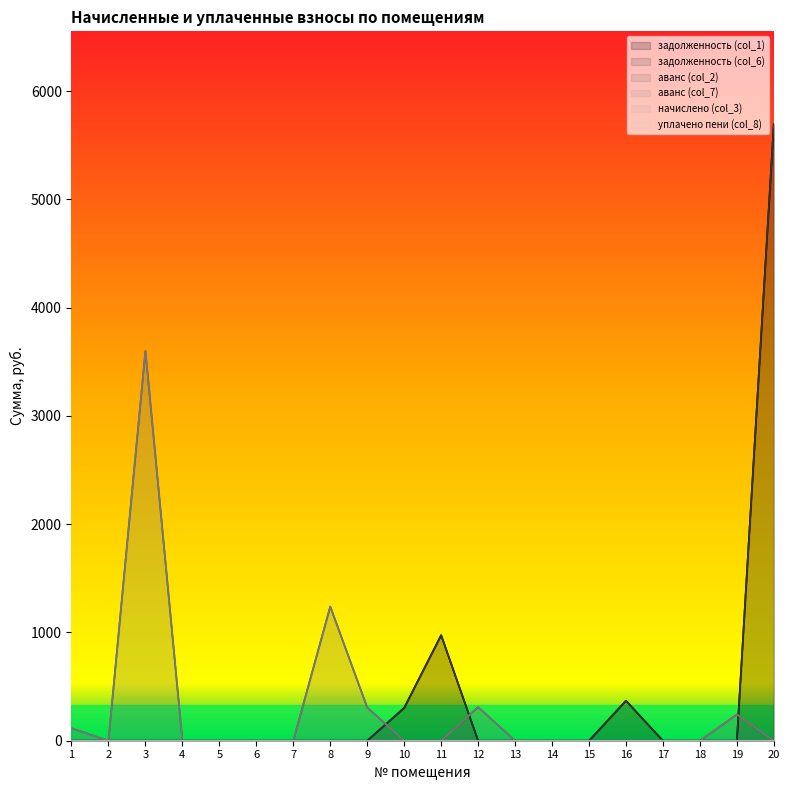

How many interior local peaks does the аванс (col_2) series have?

4